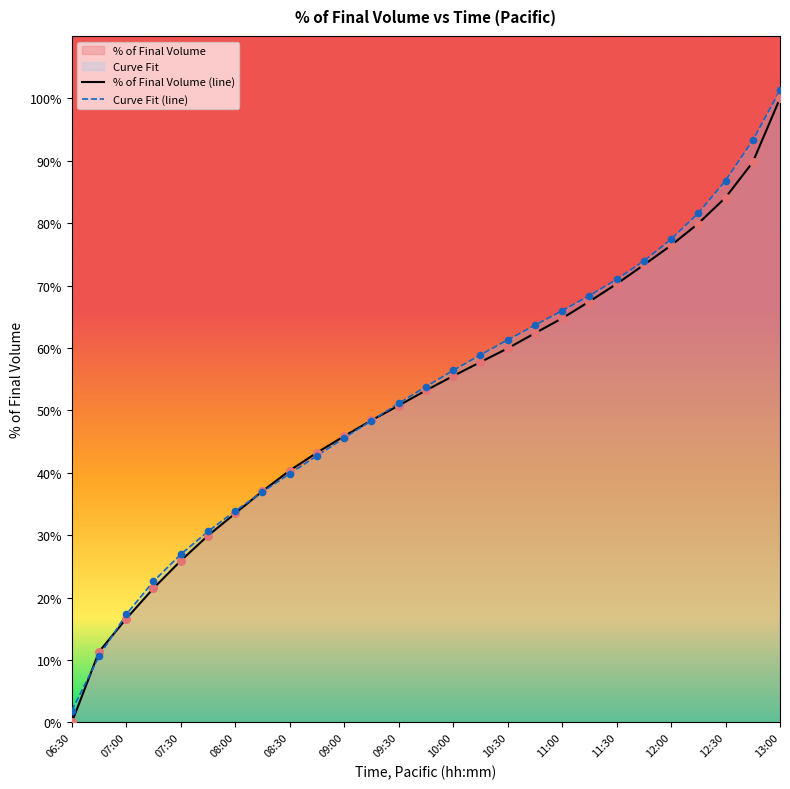

Which series has the widest spread of Y values?

% of Final Volume